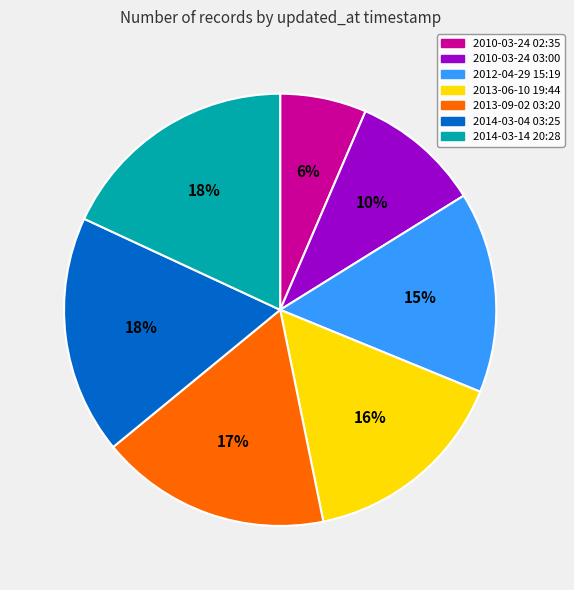

Between 2010-03-24 03:00 and 2012-04-29 15:19, which is larger?

2012-04-29 15:19